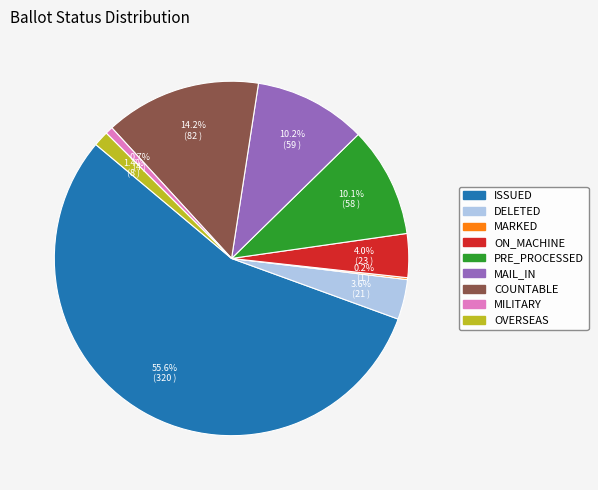

Does any single category account for the majority?

Yes